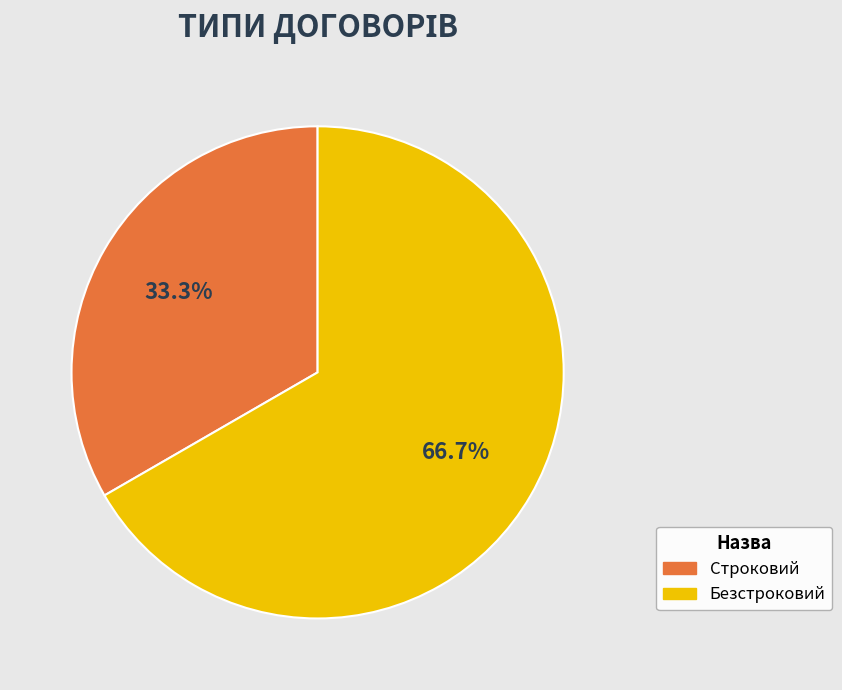

Is it true that Строковий is 43% of the pie?

False